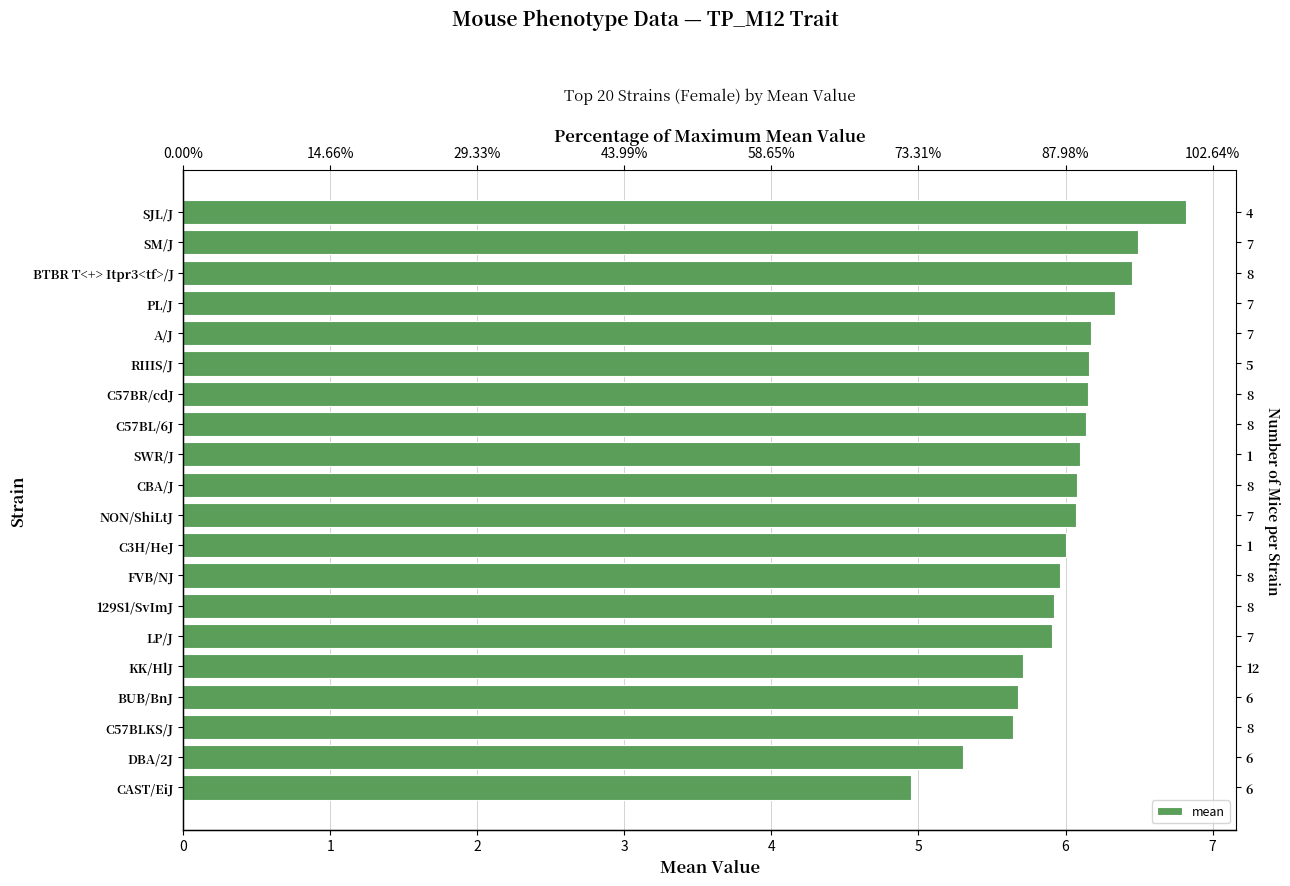

What is the difference between the maximum and minimum values?

1.9